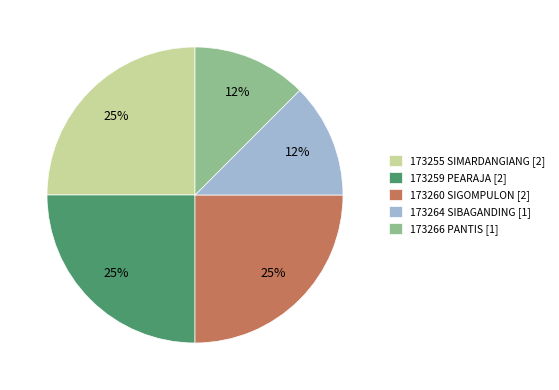

To the nearest percent, what is the average slice percentage?

20%